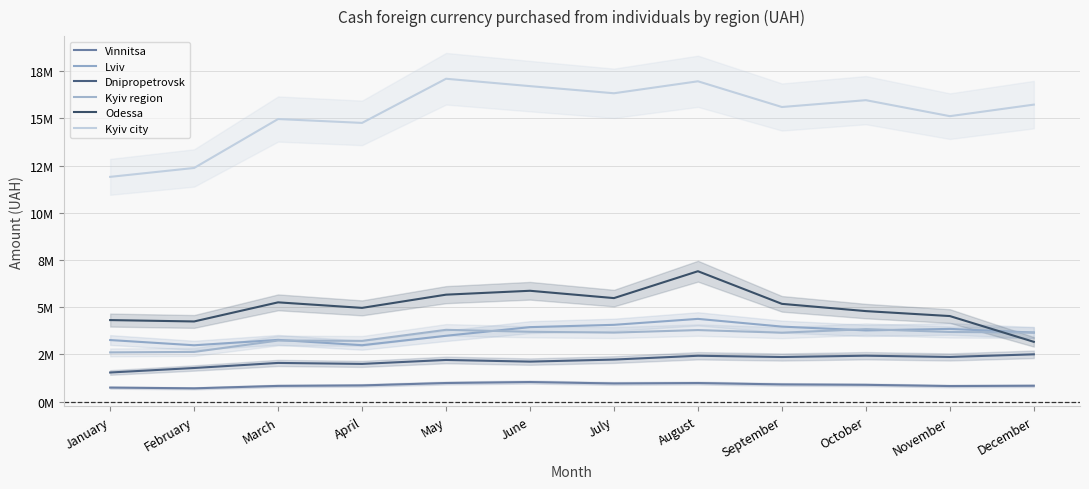

What is the spread (max minus min) of values at June?

15674821.0